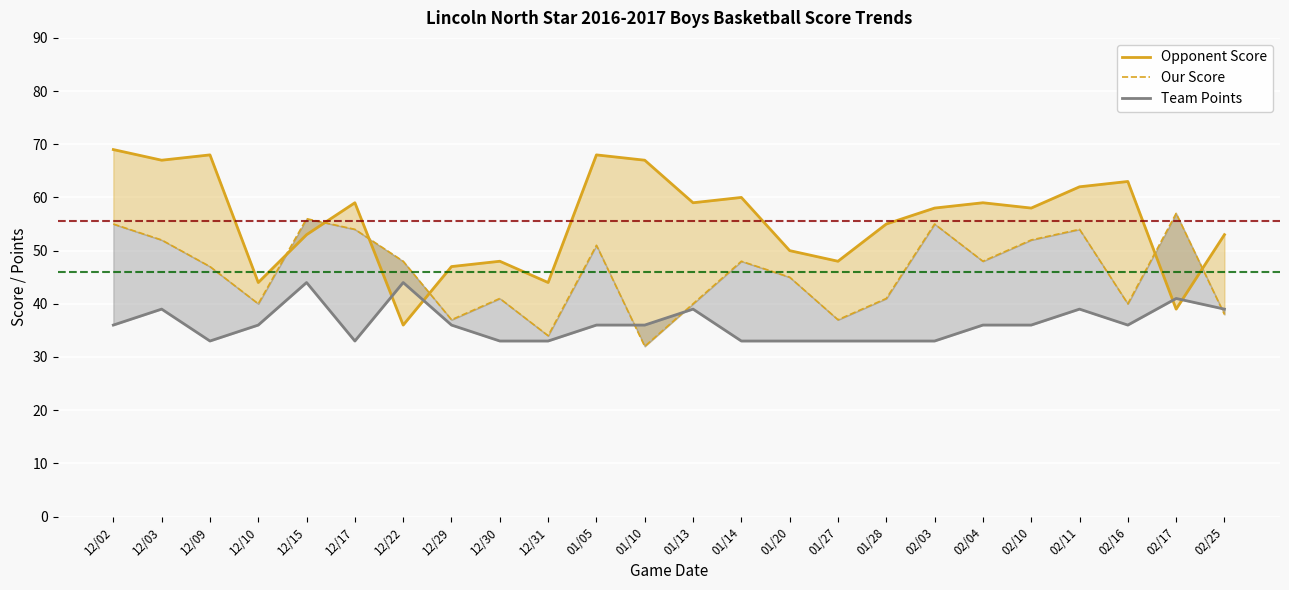

At which label does Team Points reach its peak?

12/15